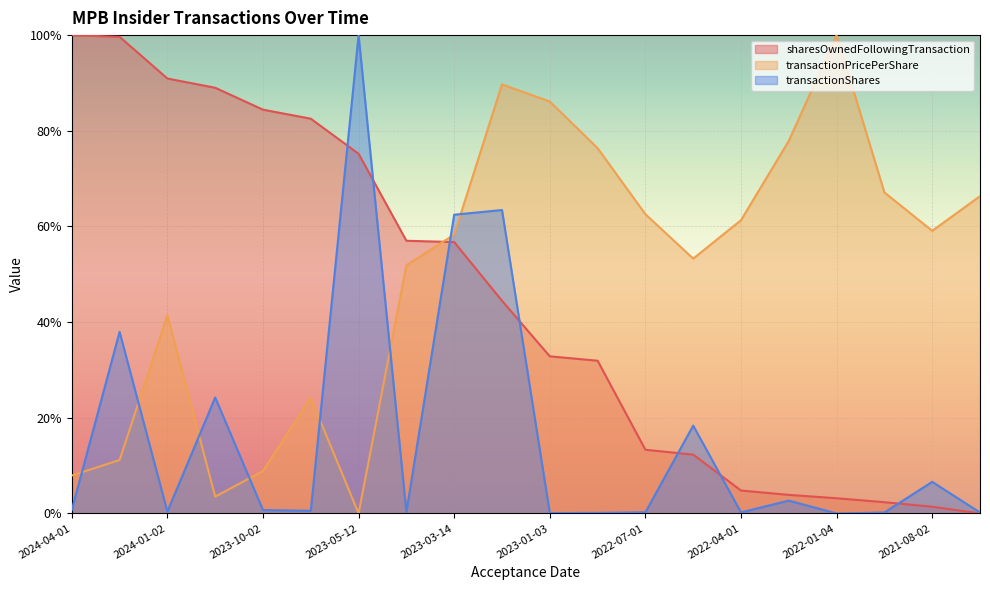

At which category does transactionPricePerShare reach its first local valley?

2023-11-03